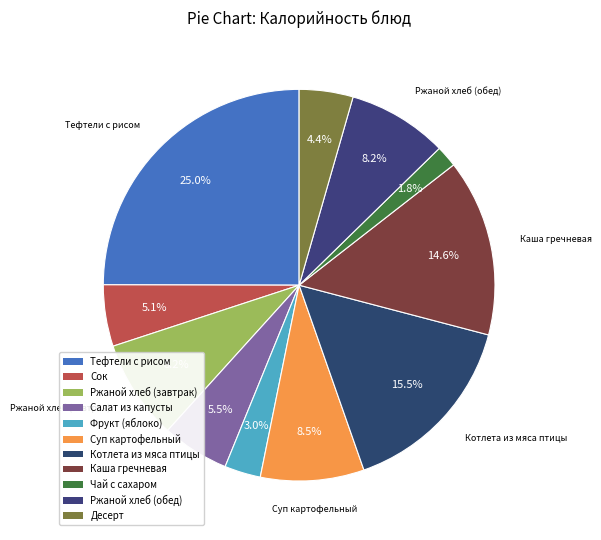

How many segments does this pie chart have?

11